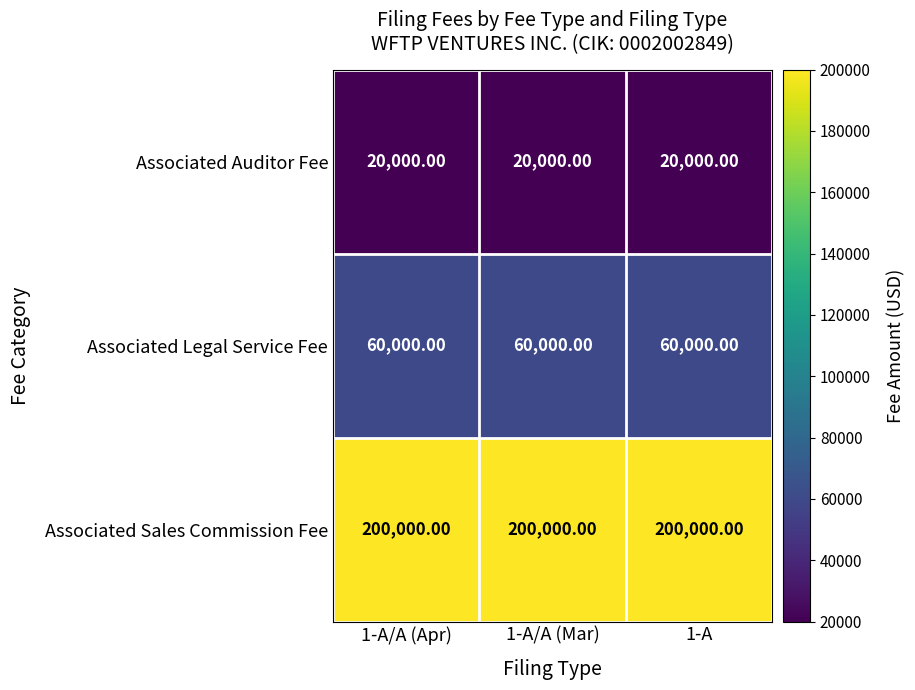

What is the difference between the highest and lowest values at 1-A/A (Apr)?

180000